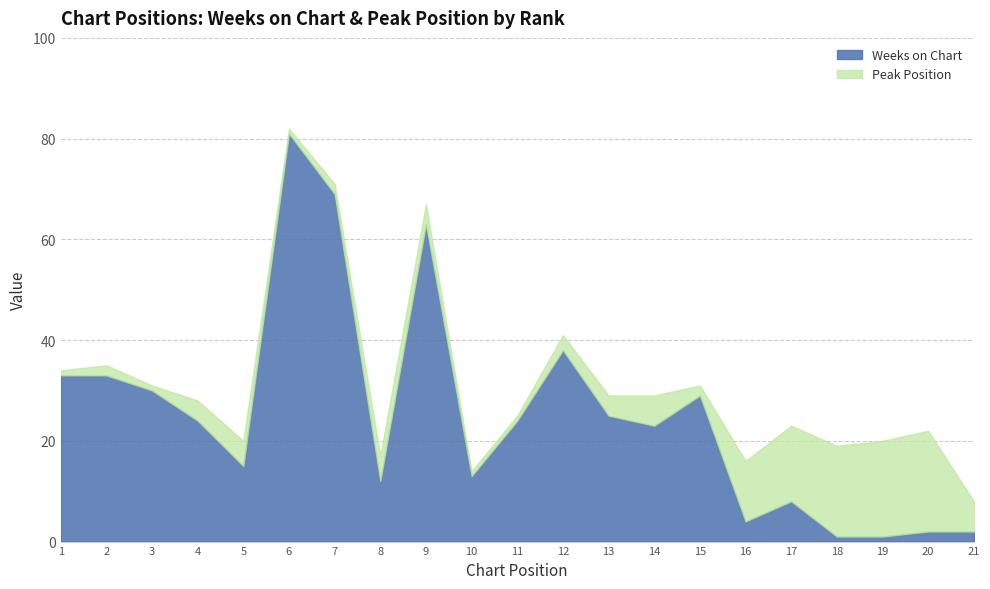

What are all the series names shown in the legend?

Weeks on Chart, Peak Position